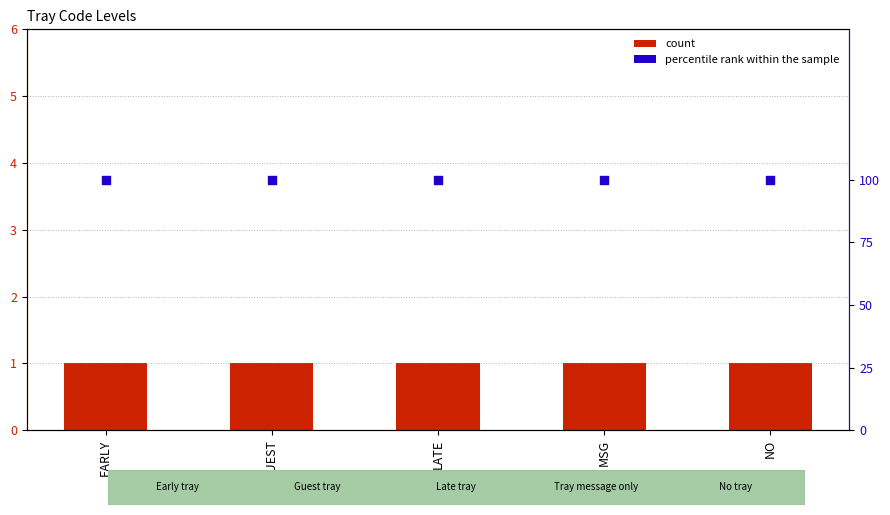

Is the value of count at LATE greater than the value of percentile rank within the sample at MSG?

No